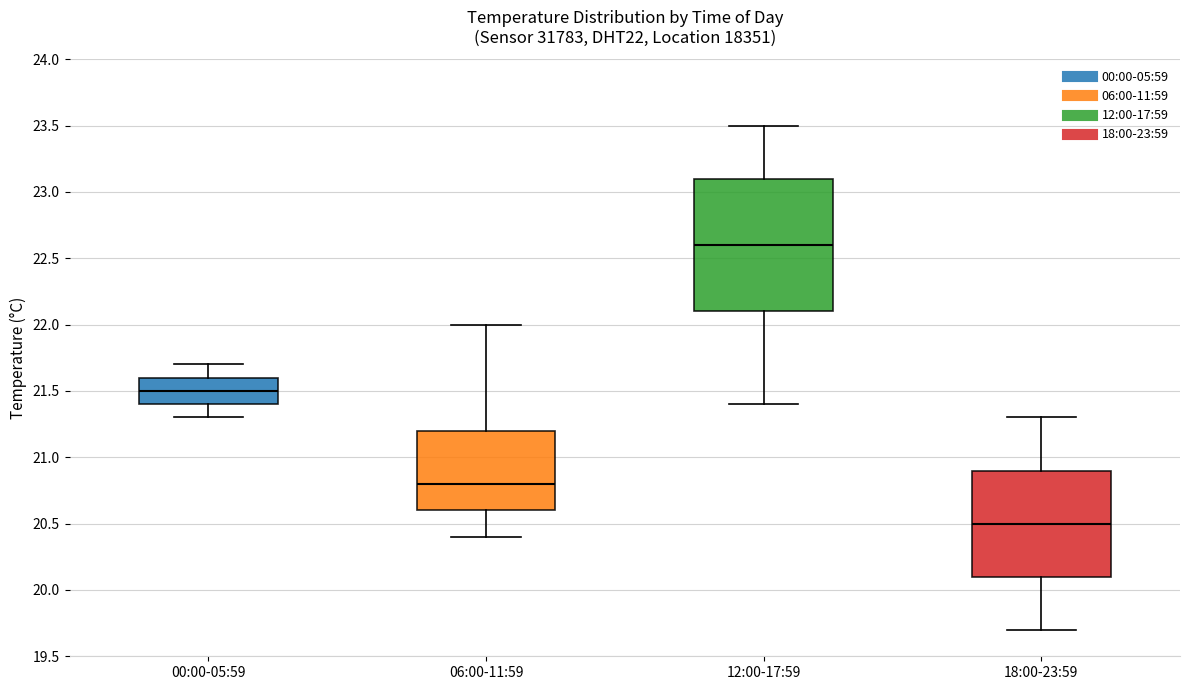

Reading left to right, read every box against the y-axis: the position of its median line, the range the box covers, and the ends of its whiskers. The values are not printed on the chart, so give them approximately, as read against the axis.

00:00-05:59: median 21.5, box 21.4 to 21.6, whiskers 21.3 to 21.7
06:00-11:59: median 20.8, box 20.6 to 21.2, whiskers 20.4 to 22.0
12:00-17:59: median 22.6, box 22.1 to 23.1, whiskers 21.4 to 23.5
18:00-23:59: median 20.5, box 20.1 to 20.9, whiskers 19.7 to 21.3